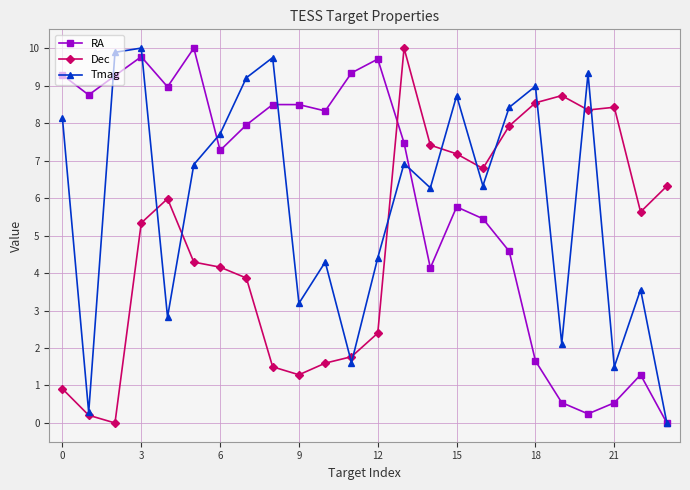

What is the greatest value displayed?

10.0